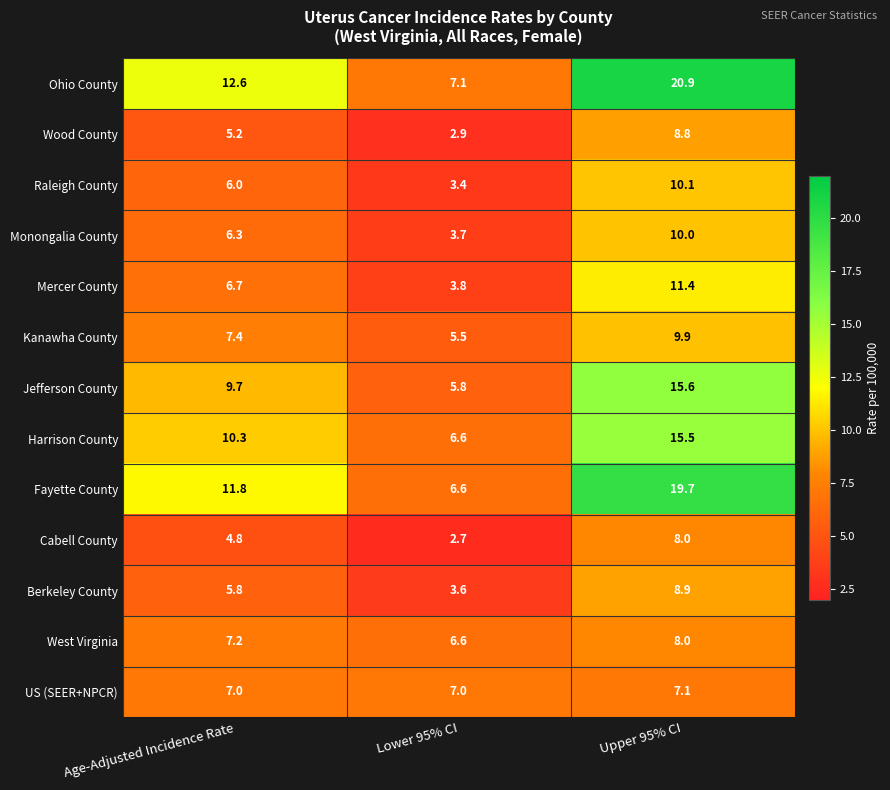

At Age-Adjusted Incidence Rate, list the series in order from largest to smallest.

Ohio County, Fayette County, Harrison County, Jefferson County, Kanawha County, West Virginia, US (SEER+NPCR), Mercer County, Monongalia County, Raleigh County, Berkeley County, Wood County, Cabell County